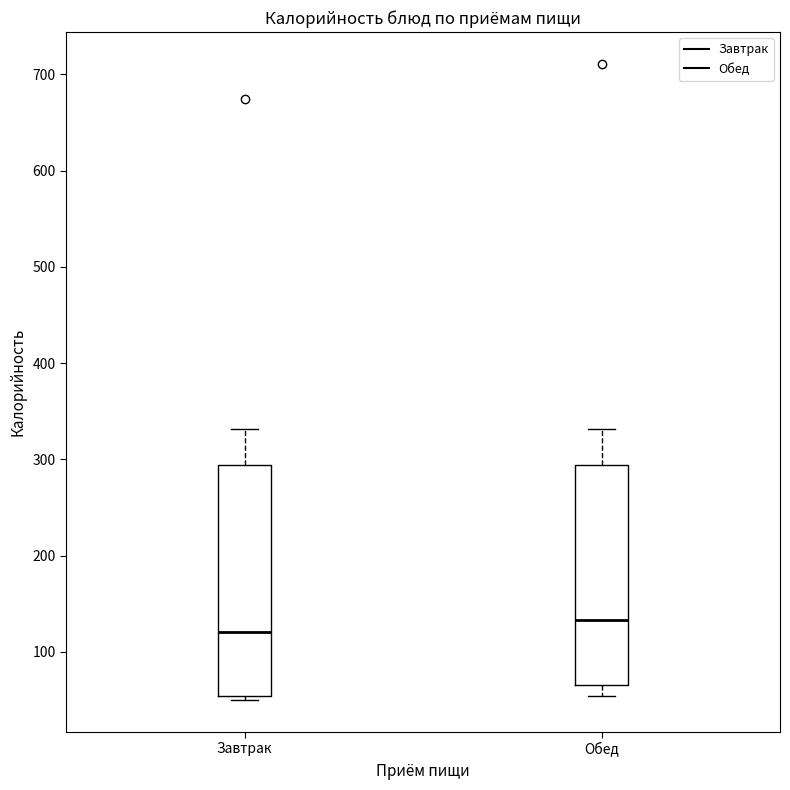

Reading left to right, read every box against the y-axis: the position of its median line, the range the box covers, and the ends of its whiskers. The values are not printed on the chart, so give them approximately, as read against the axis.

Завтрак: median 120, box 50 to 290, whiskers 50 (just below the box's lower edge) to 330
Обед: median 130, box 70 to 290, whiskers 50 to 330